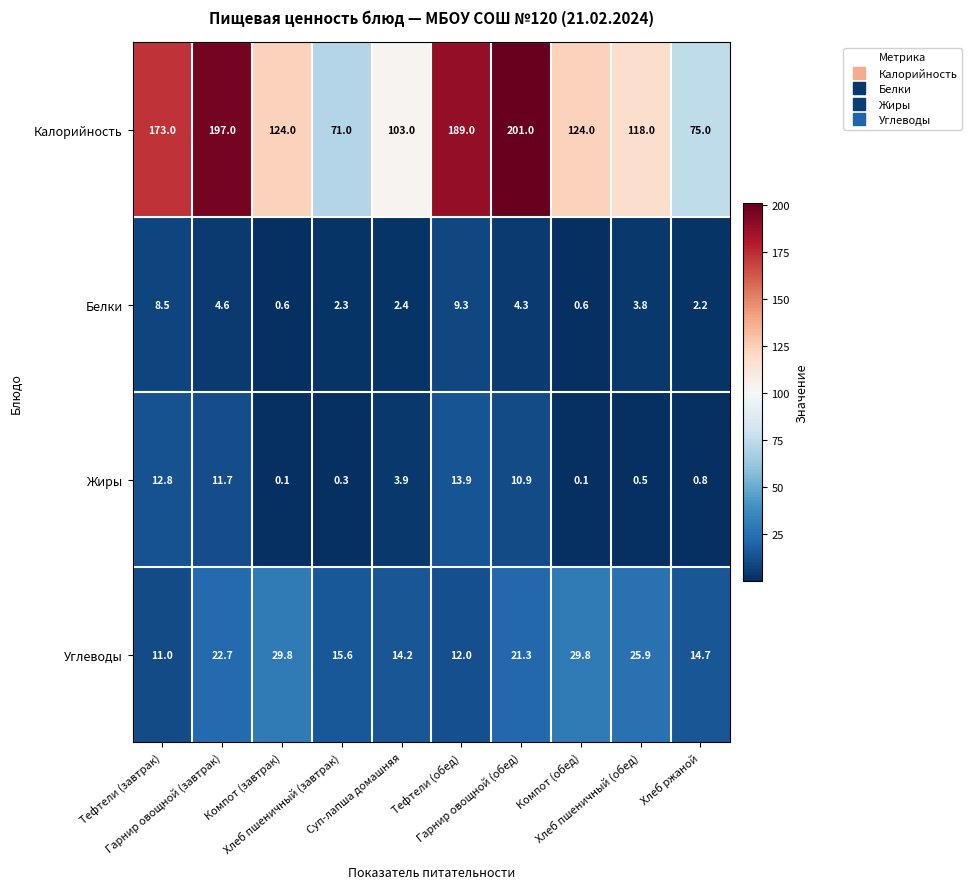

Which series has the largest total across all categories?

Калорийность